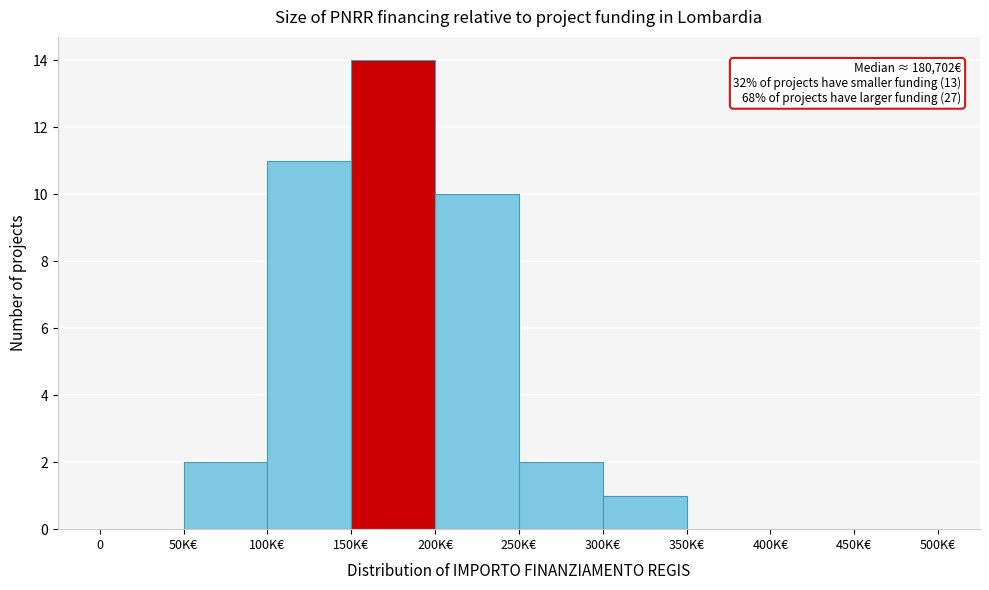

Reading right to left, what are all the values shown in this chart?

450K€=0	400K€=0	350K€=0	300K€=1	250K€=2	200K€=10	150K€=14	100K€=11	50K€=2	0=0